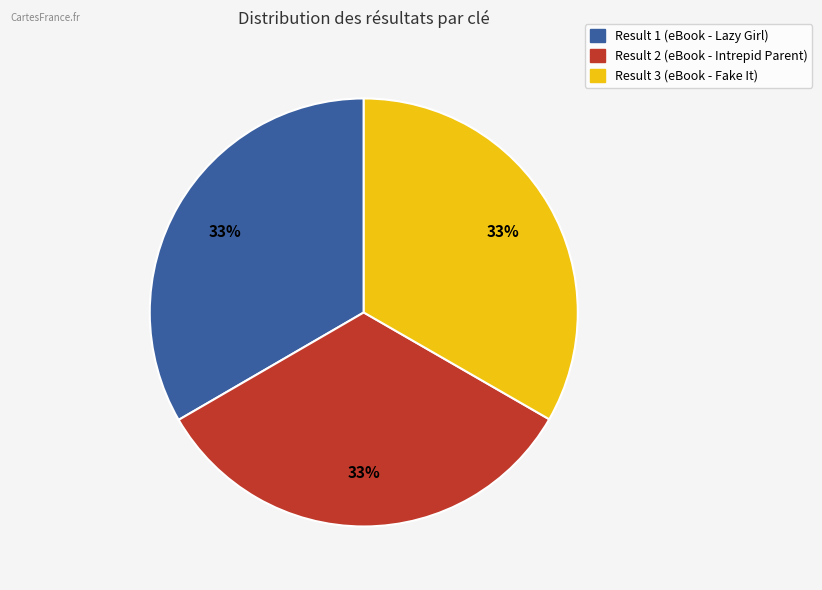

To the nearest percent, what percentage of the pie is Result 1 (eBook - Lazy Girl)?

33%